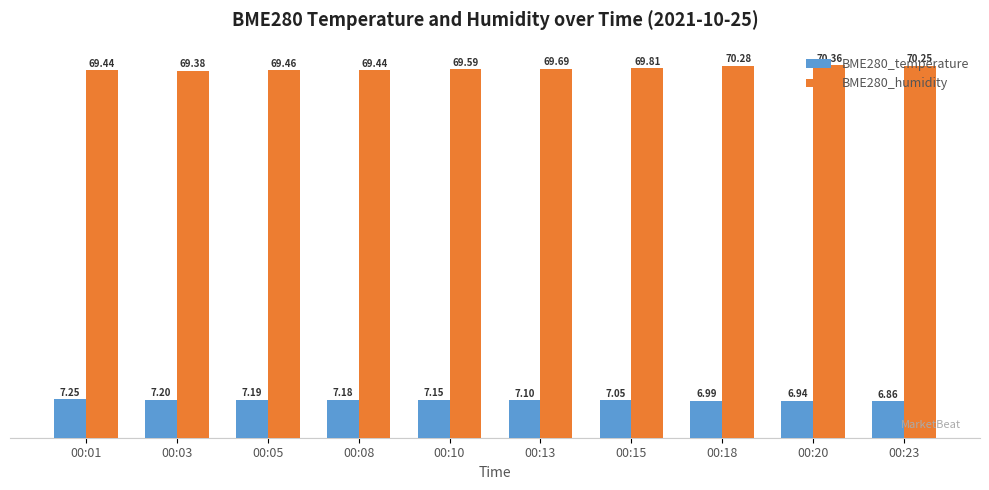

Is the value of BME280_temperature at 00:03 greater than the value of BME280_humidity at 00:15?

No